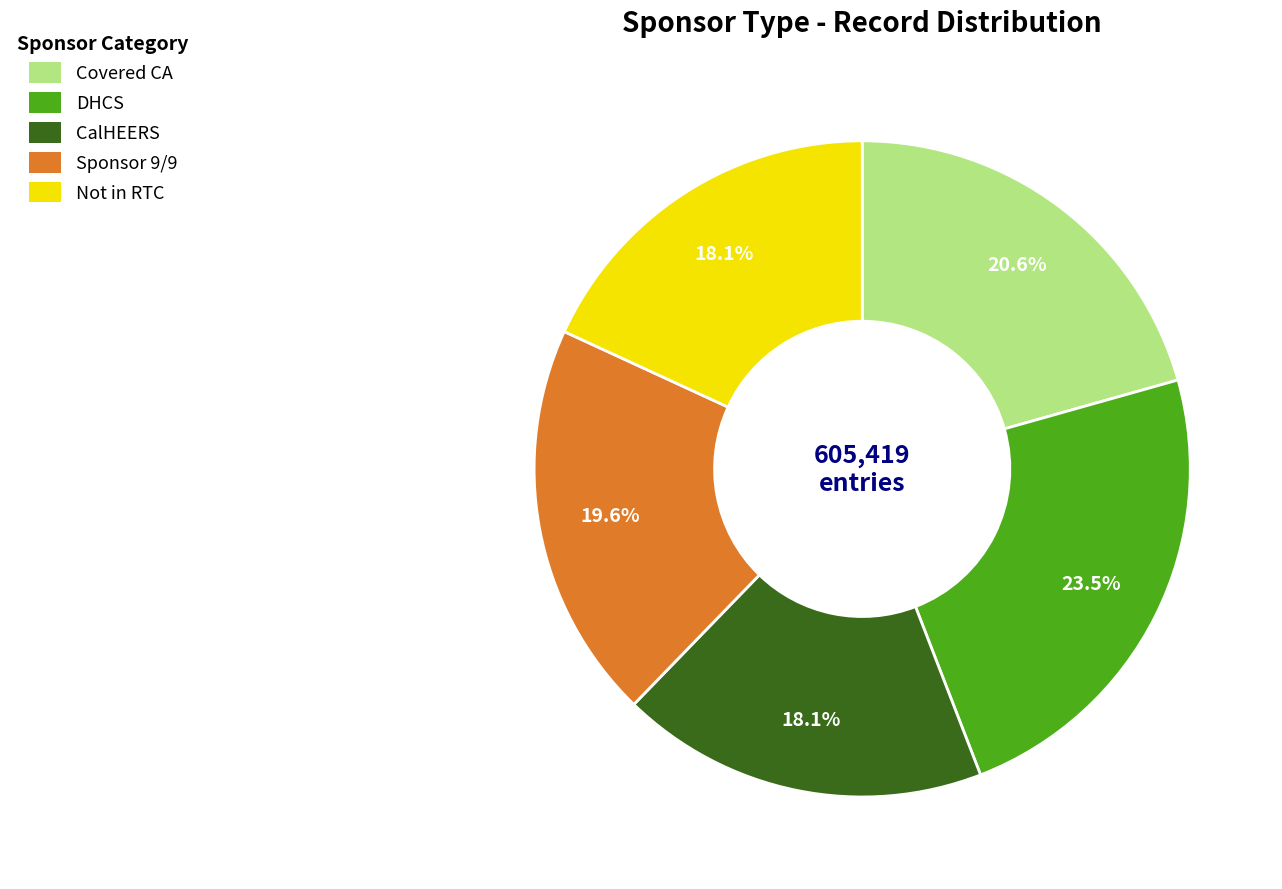

Is there a majority slice in this chart?

No